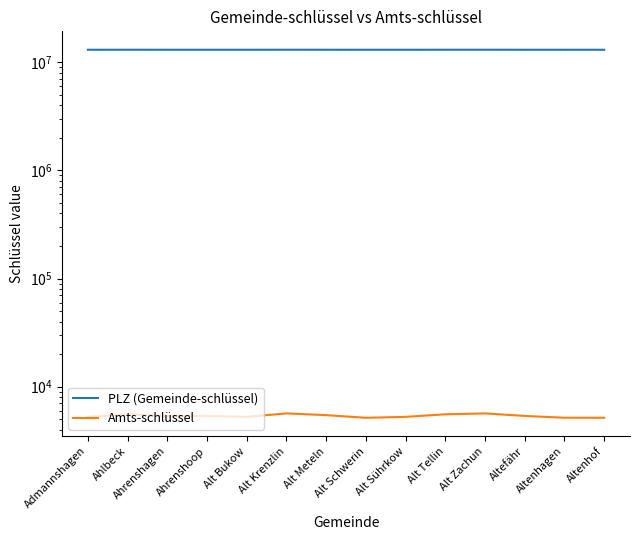

What is the sum of all PLZ (Gemeinde-schlüssel) values?

183024025